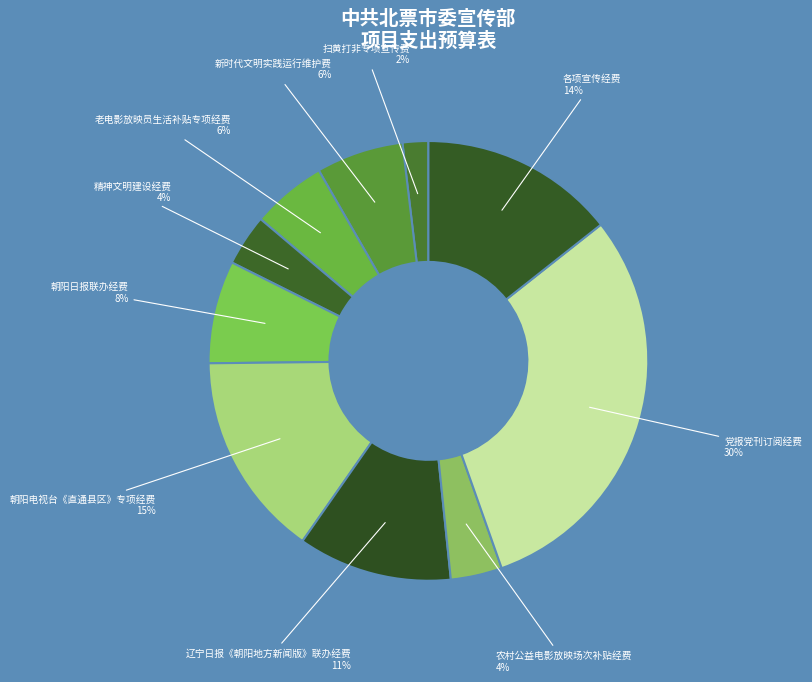

To the nearest percent, what is the difference between the largest and smallest slice percentages?

28%